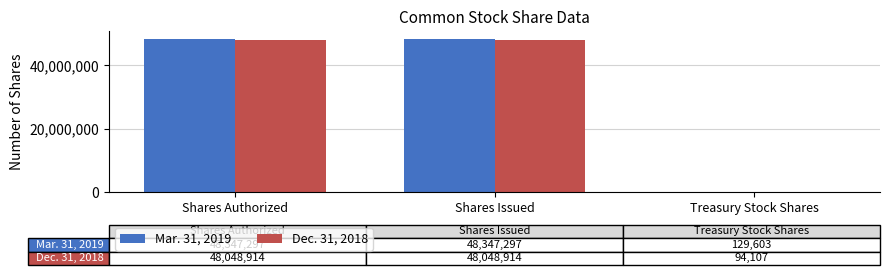

What is the greatest value displayed?

48347297